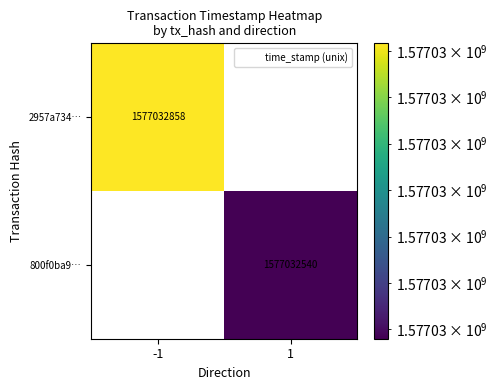

Rank the series at time_stamp from highest to lowest value.

2957a734019f734111b6d6fcaa77c51b79bf448, 800f0ba9977a60d3bbf51400481acd369d741ed